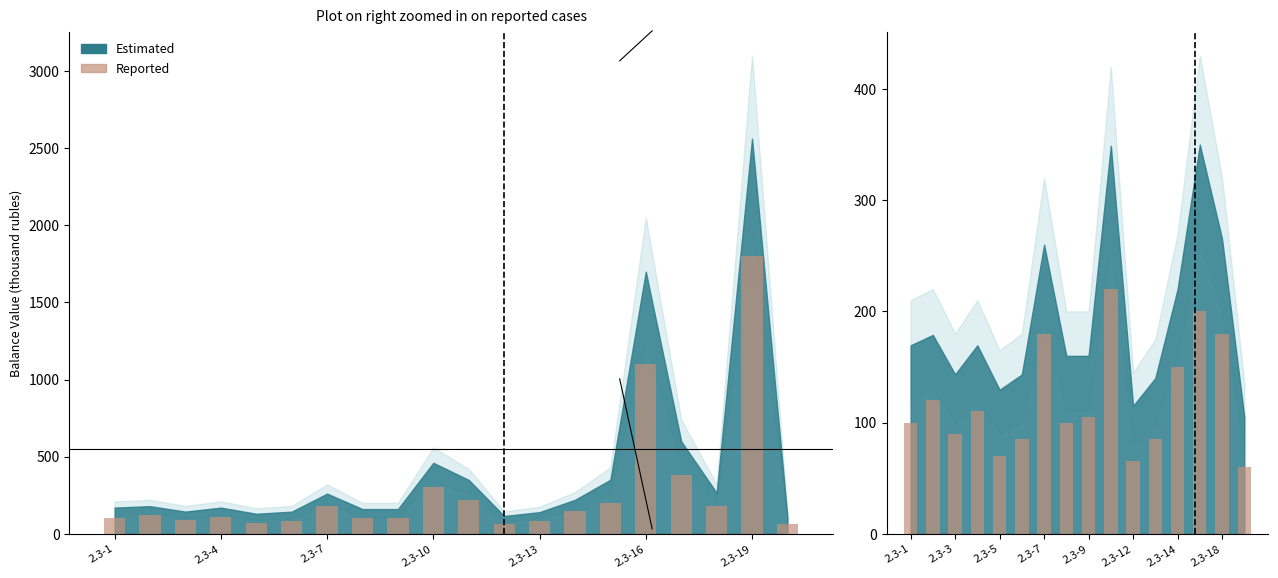

True or false: the data shows 14 at 15.

False